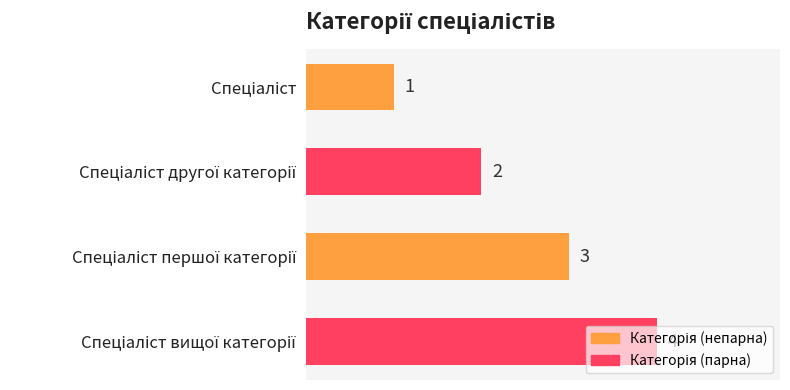

What is the sum of all values?

10